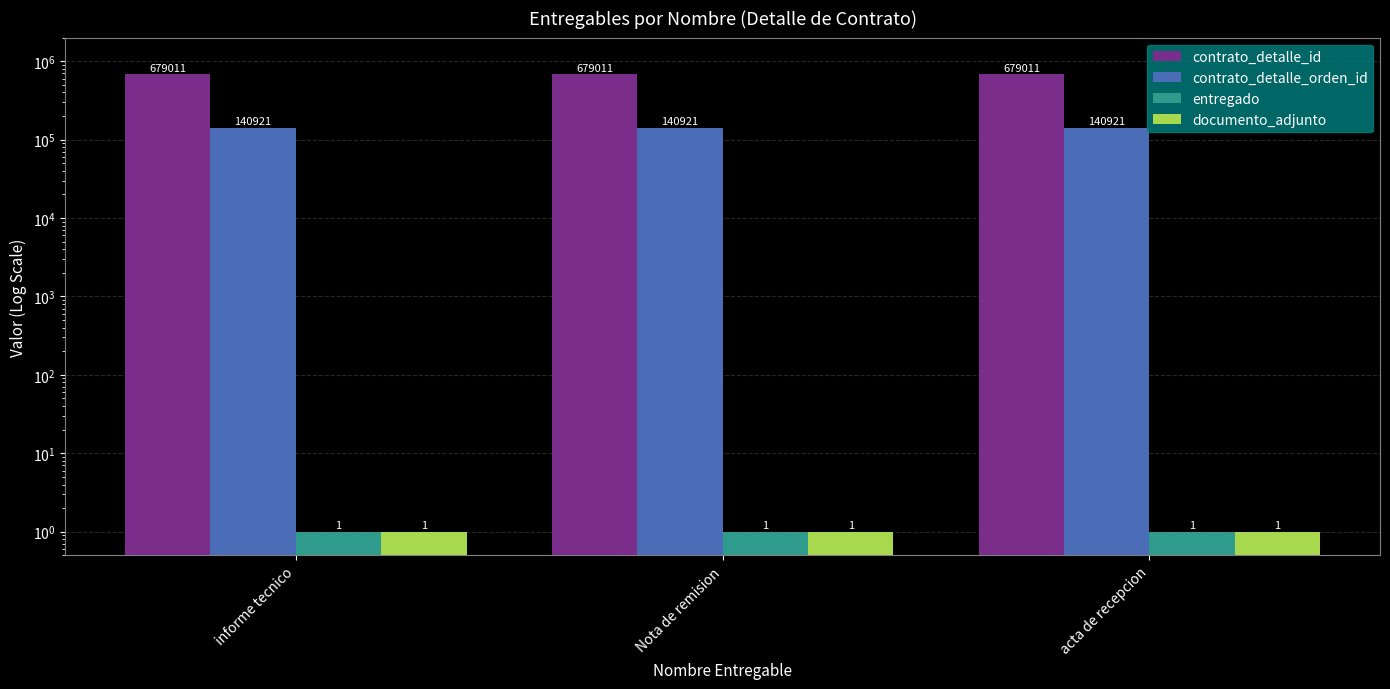

Is the value of contrato_detalle_id at acta de recepcion greater than the value of contrato_detalle_orden_id at acta de recepcion?

Yes